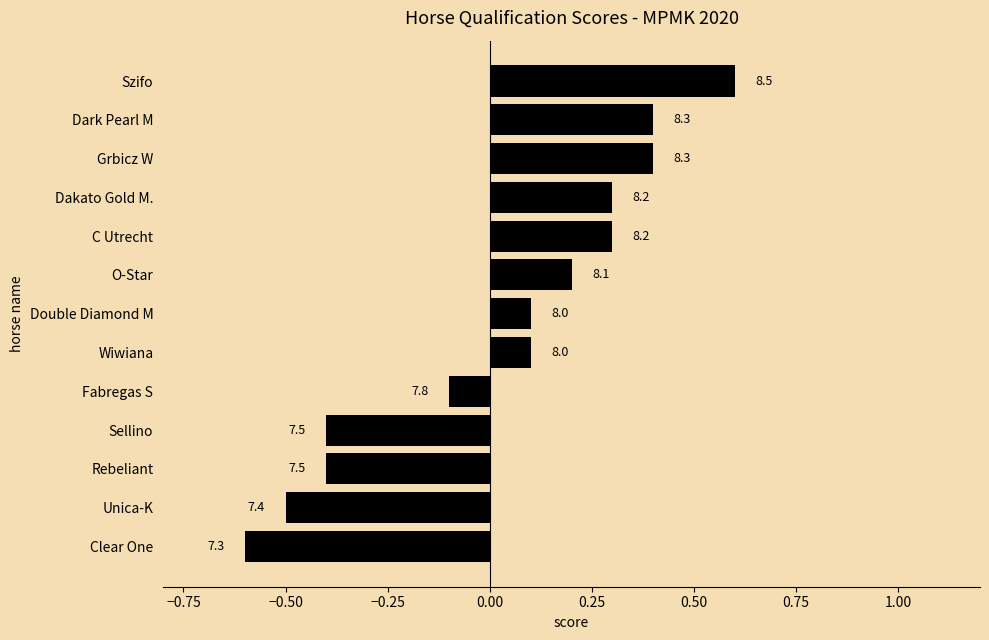

Does the chart contain any negative values?

Yes